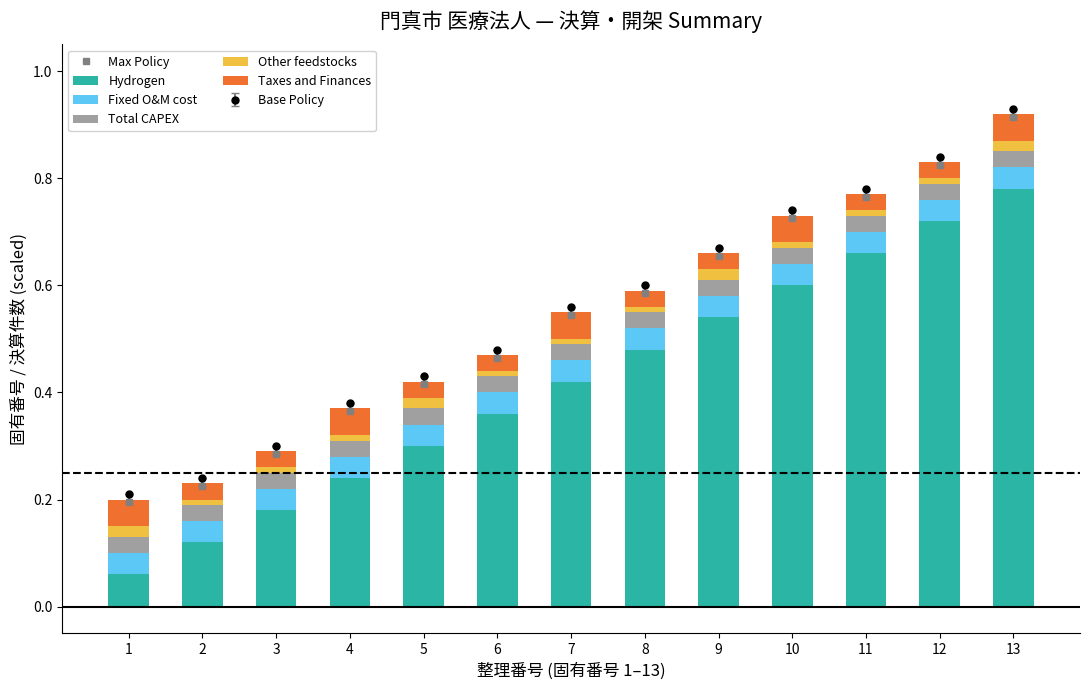

How many Other feedstocks values are between 0 and 1?

13